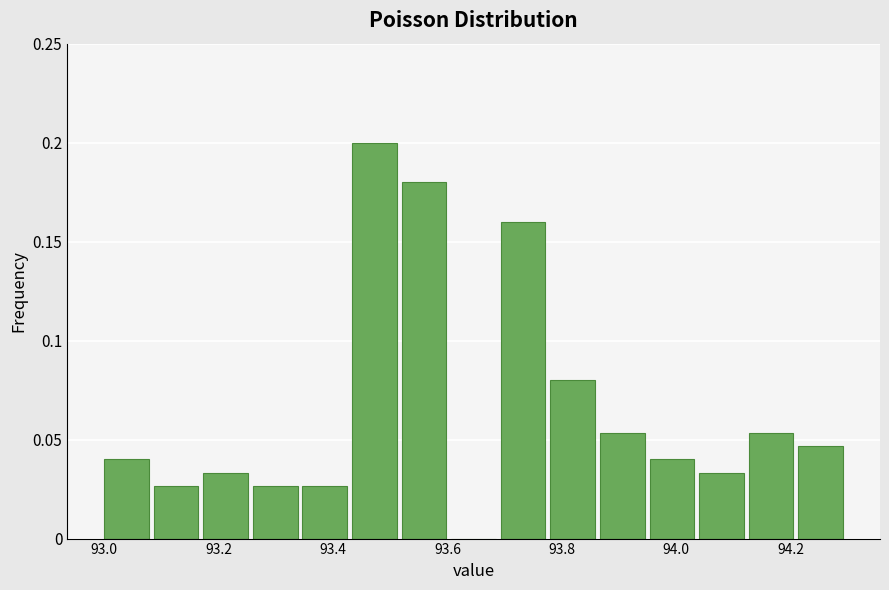

Over which range of the x-axis is the bar tallest?

93.44 to 93.52